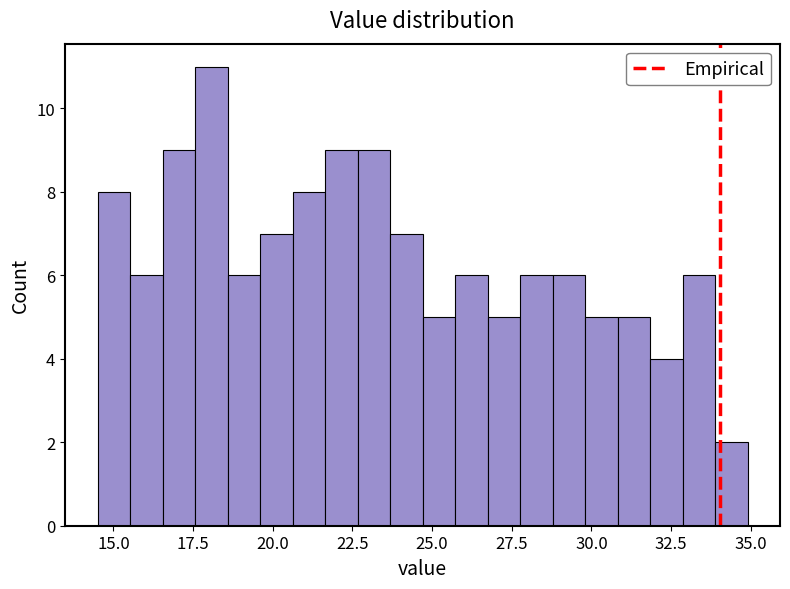

Read against the x-axis, roughly where is the centre of the tallest bar?

18.0